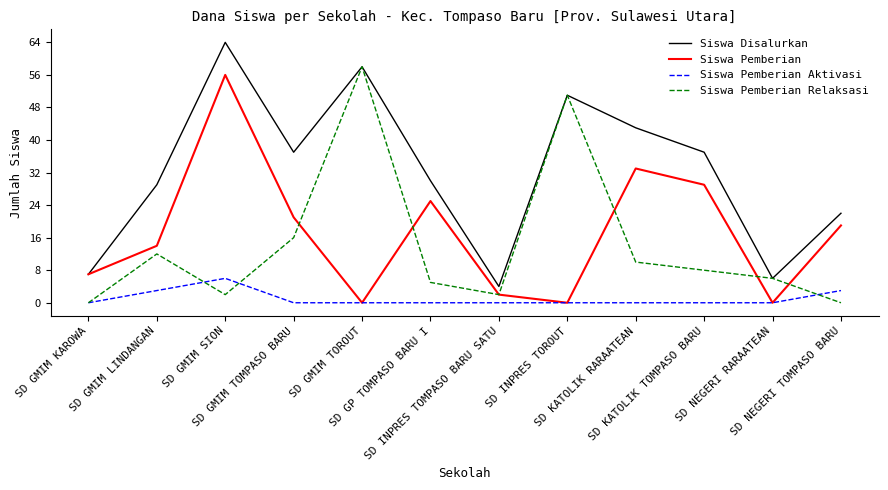

At which category is the sum across all series the highest?

SD GMIM SION